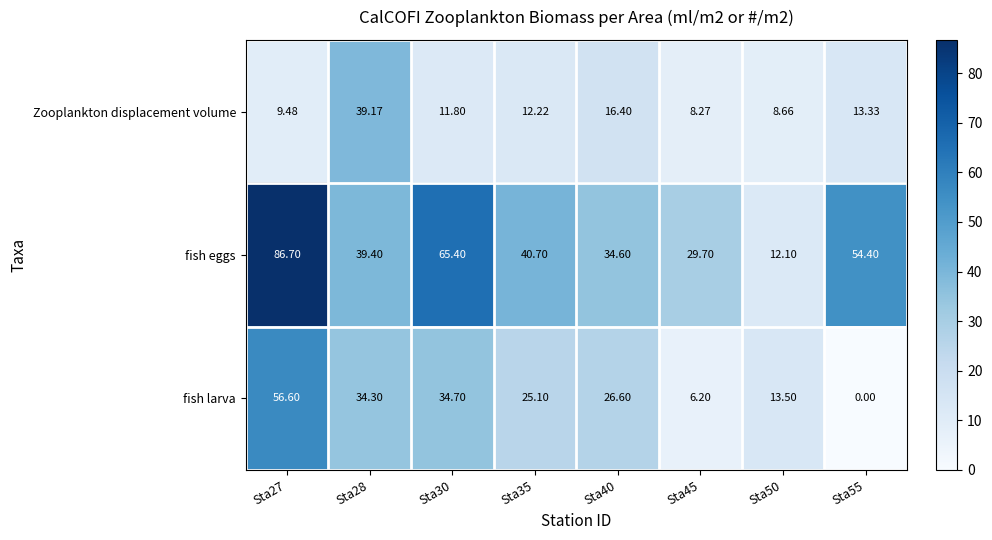

List the series in order of their overall mean, highest first.

fish eggs, fish larva, Zooplankton displacement volume